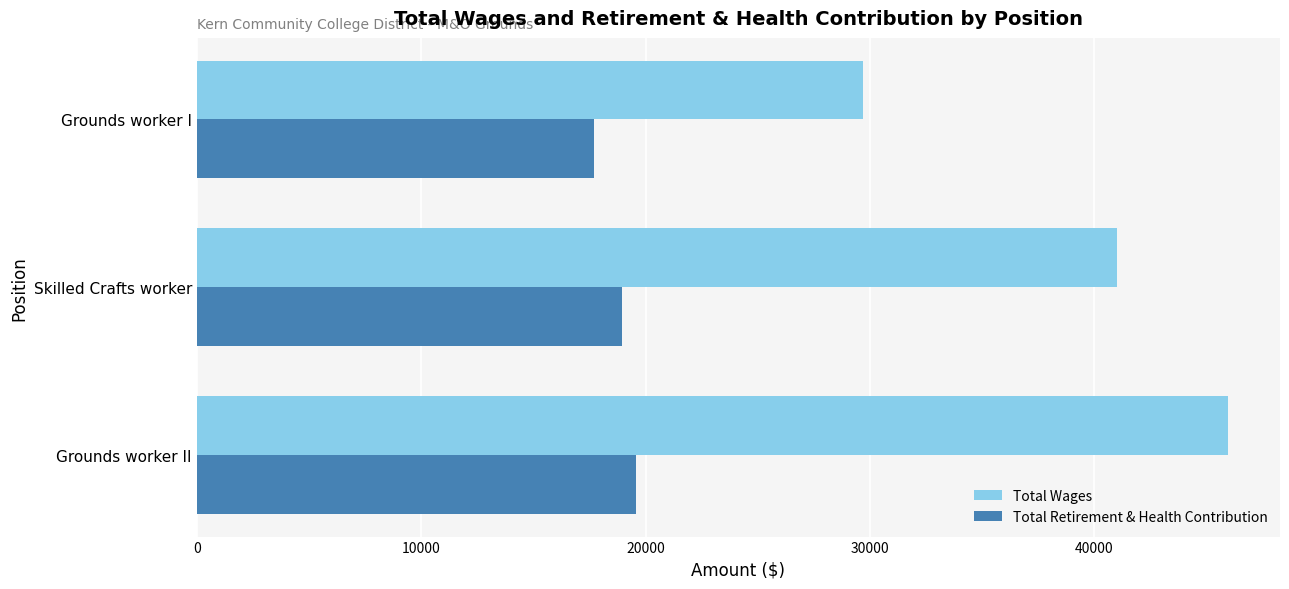

Which series has the largest range (max minus min)?

Total Wages